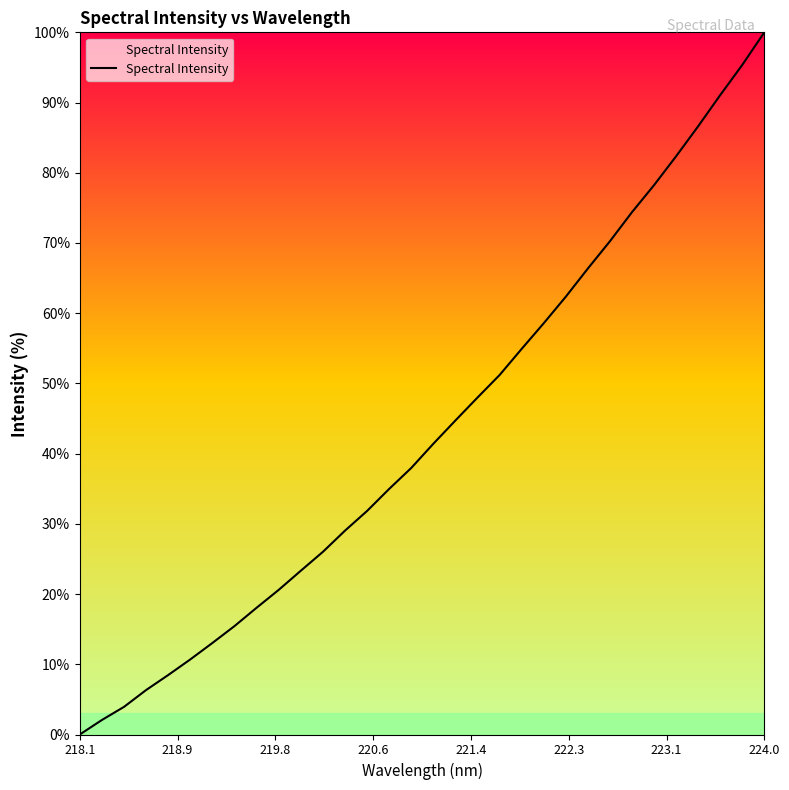

What is the maximum value shown in the chart?

100.0